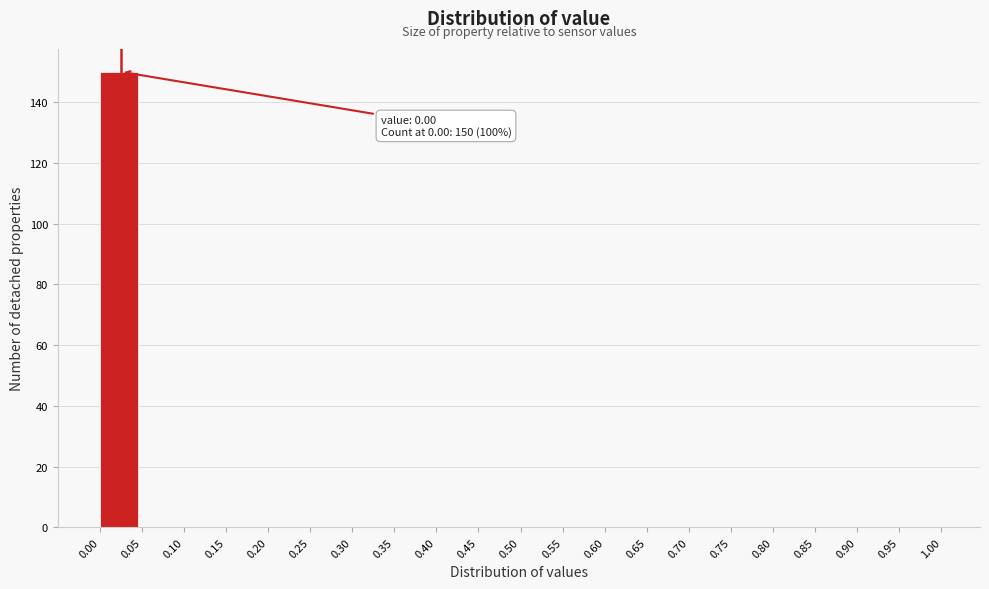

Which range on the x-axis has the tallest bar?

0.00 to 0.05